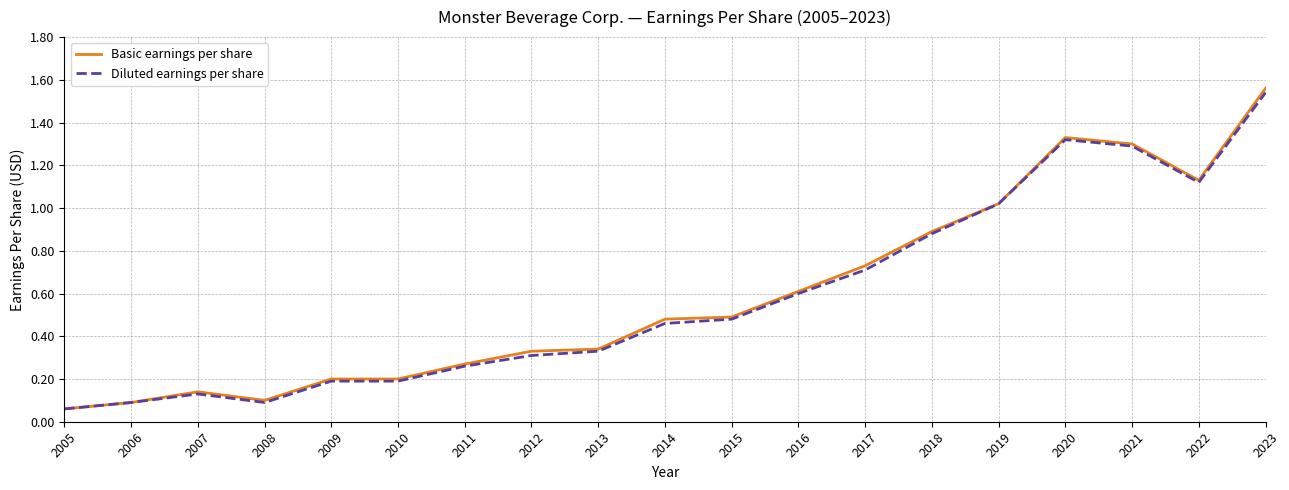

How many categories are shown in the chart?

19